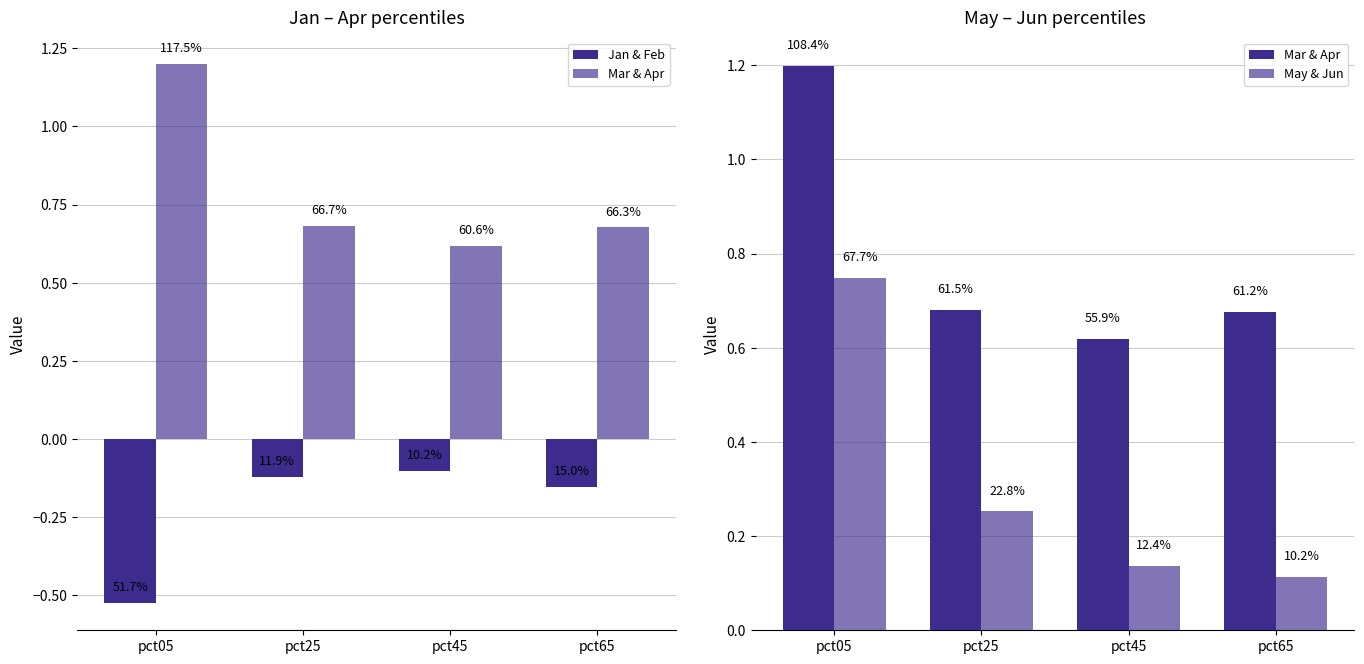

At which category is the sum across all series the highest?

pct05